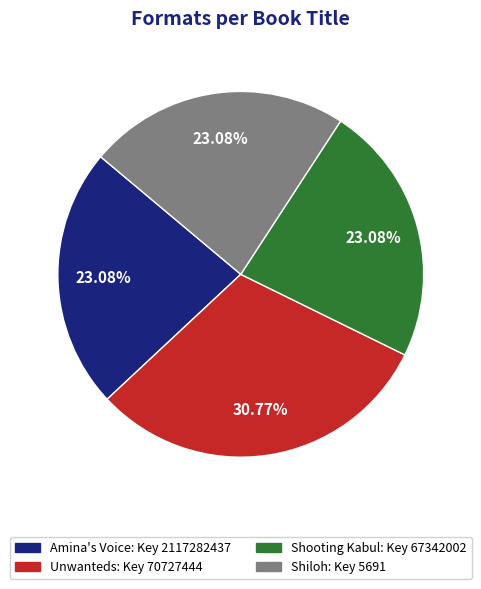

Is the sum of Unwanteds and Shooting Kabul greater than half?

Yes